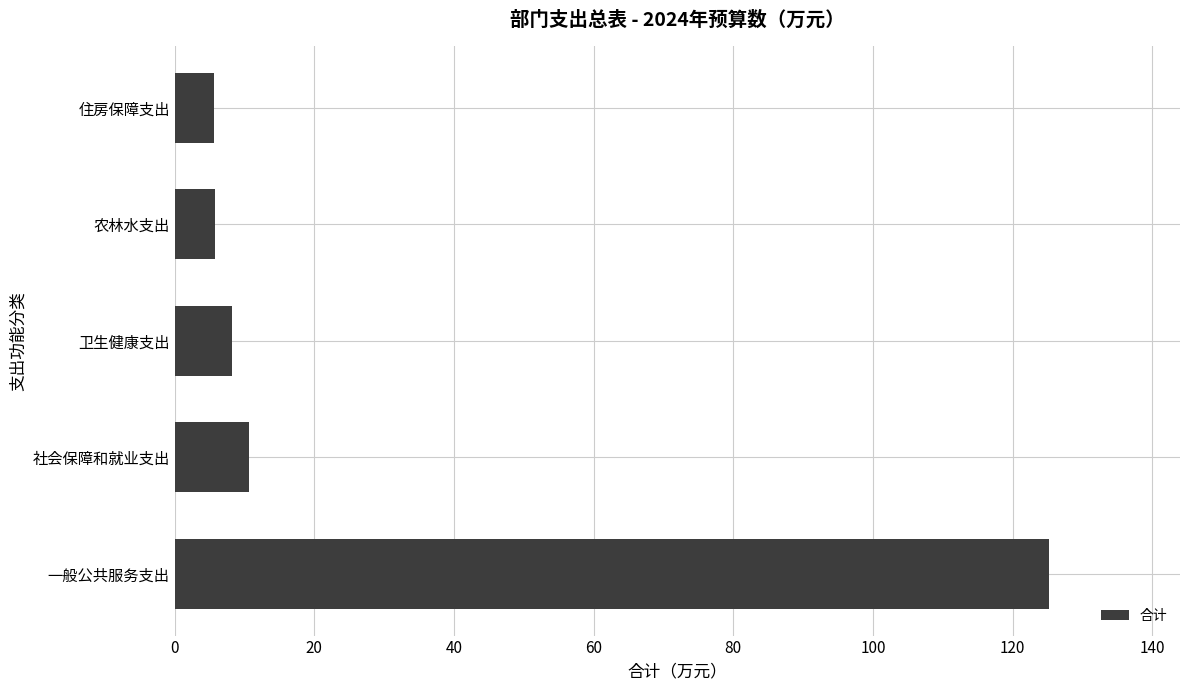

What is the approximate value at 卫生健康支出?

8.3